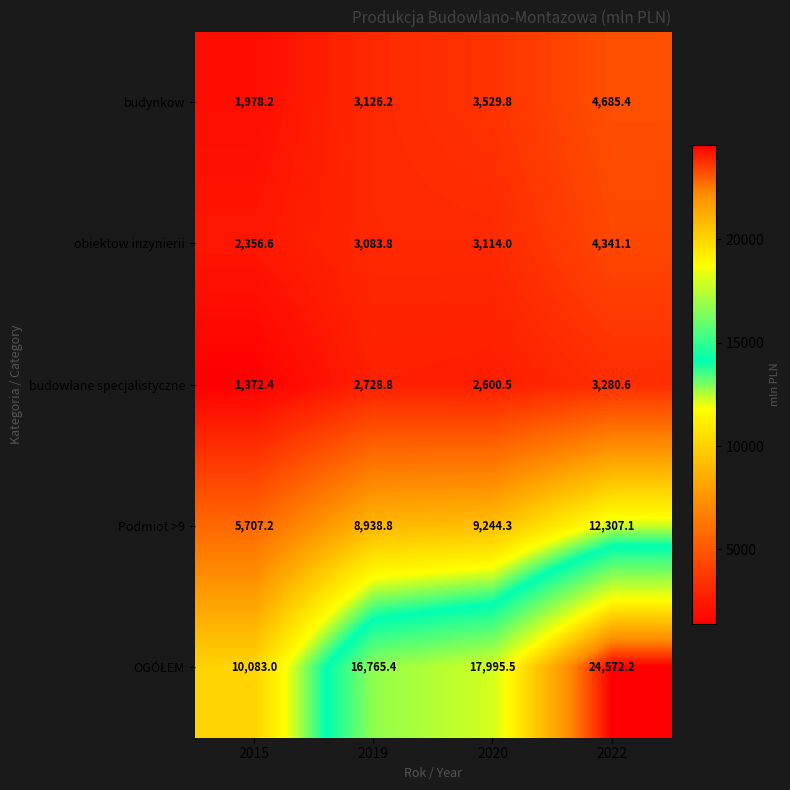

What is the sum of all Podmiot >9 values?

36197.4